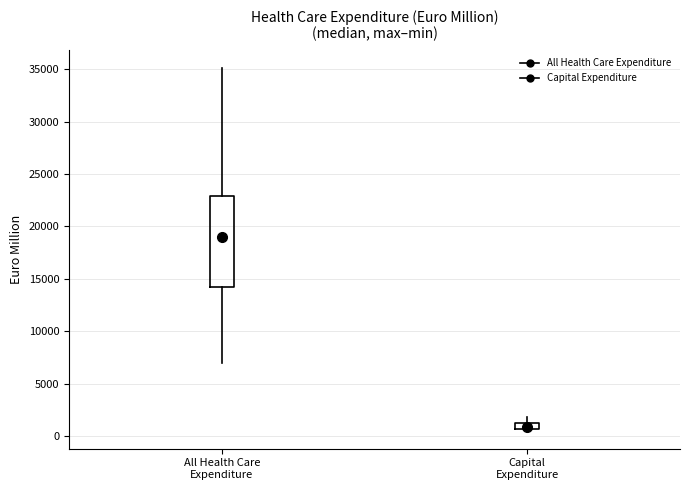

Comparing the boxes themselves (not the whiskers), which one is the tallest?

All Health Care Expenditure